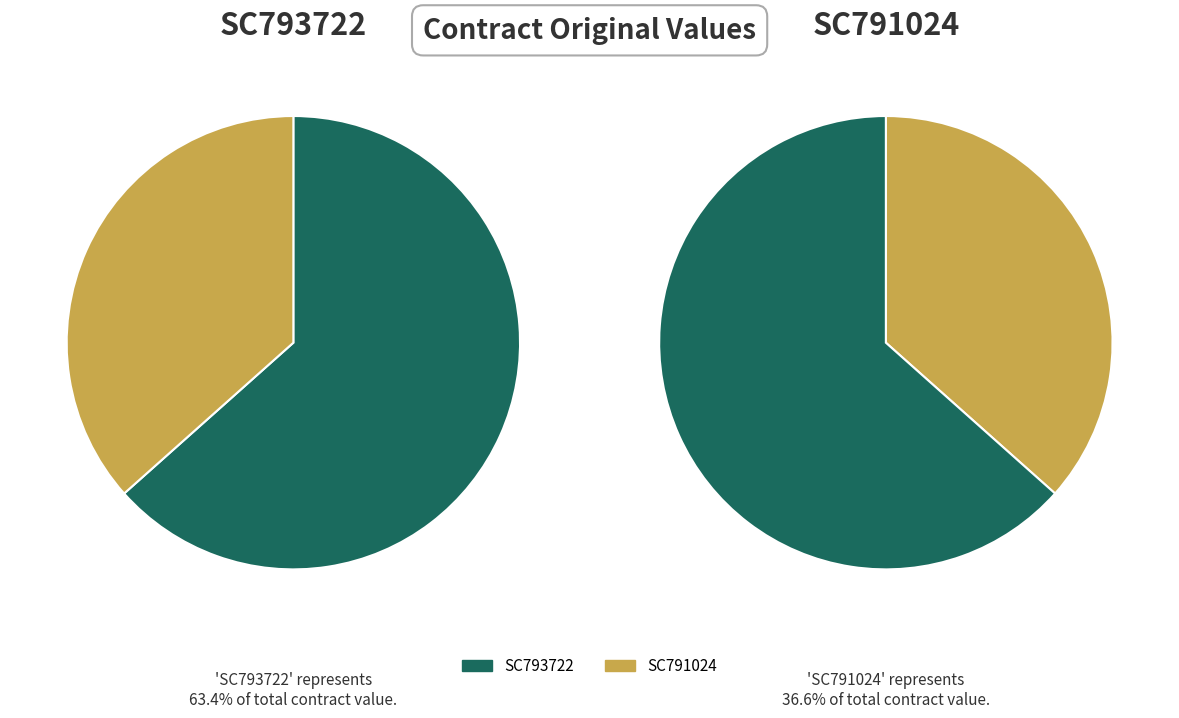

To the nearest percent, what portion does SC791024 represent?

37%